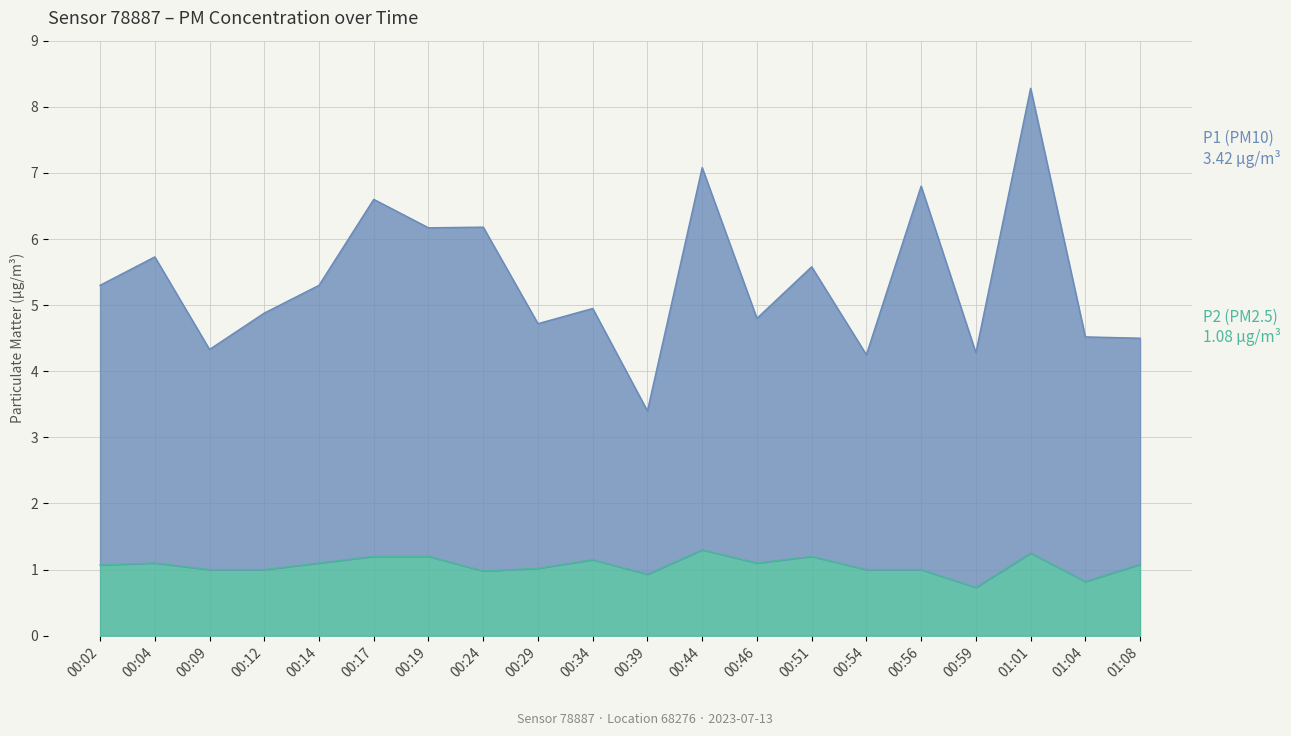

The value of P2 at 12:00 is 0.6. True or false?

False